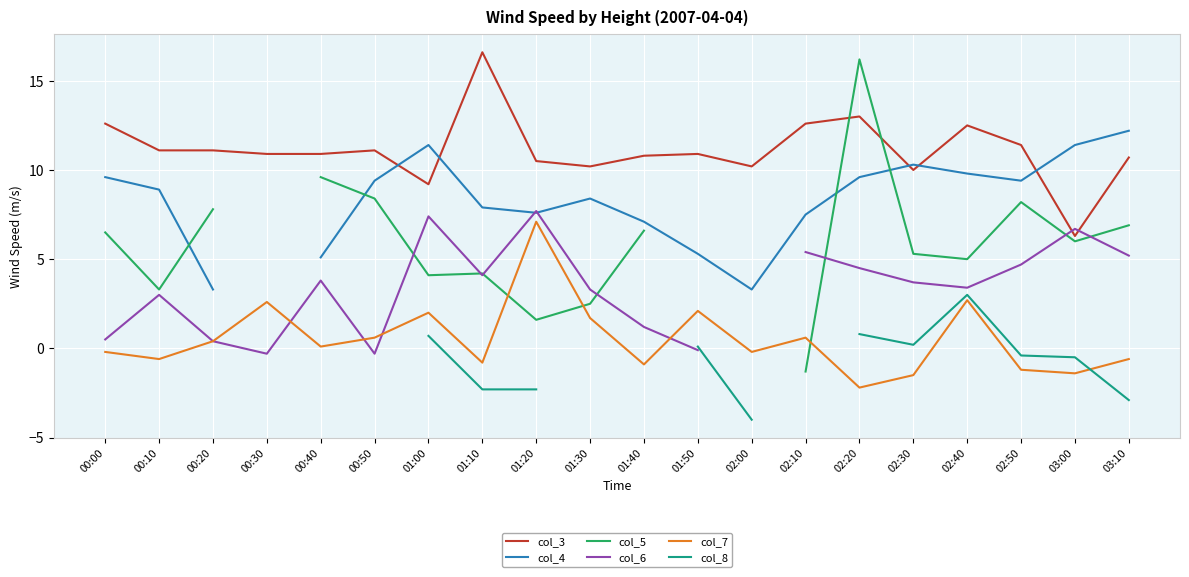

At how many categories does at least one series exceed 16?

2